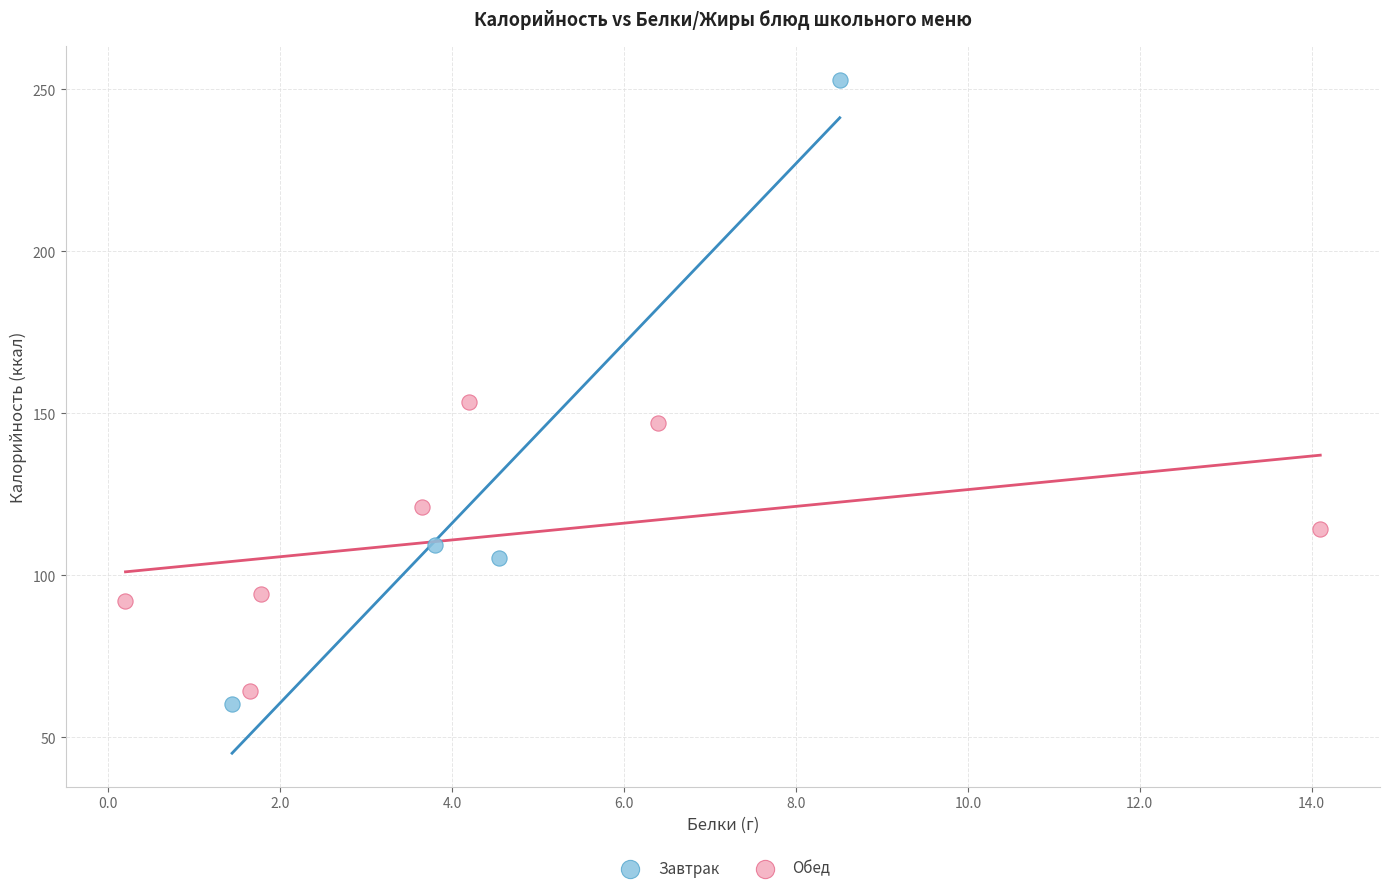

Which series has the largest Y range (max minus min)?

Завтрак